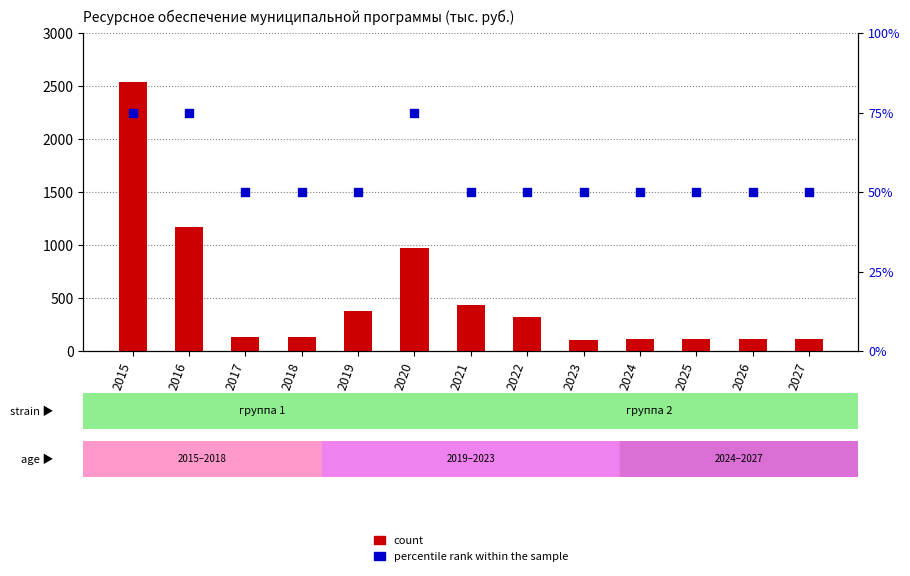

At which category is the sum across all series the highest?

2015